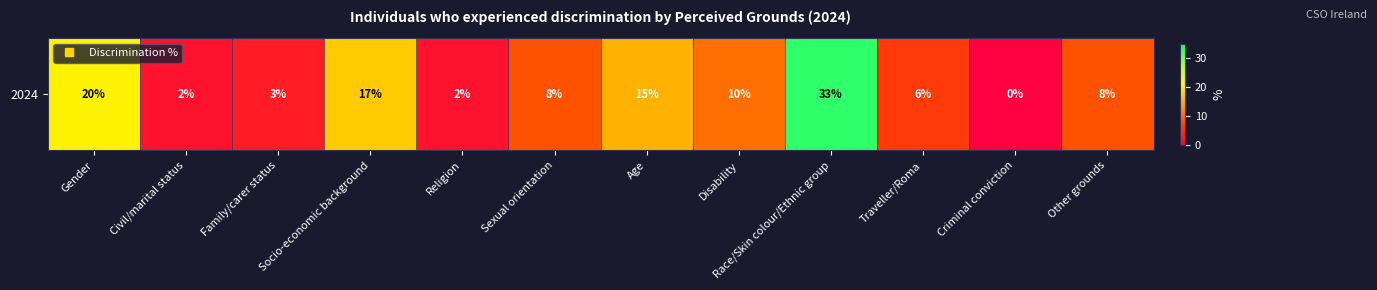

What is the sum of all values?

124